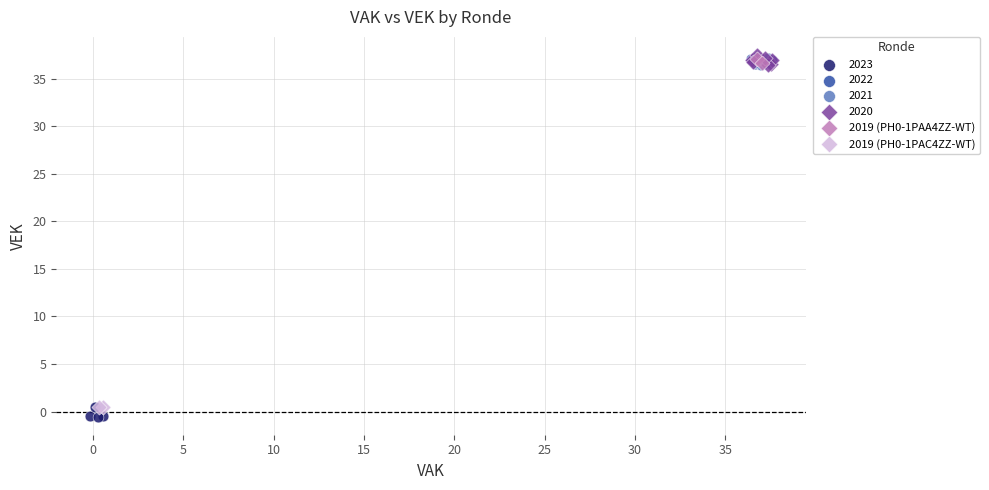

Which series contains the lowest Y value?

2023